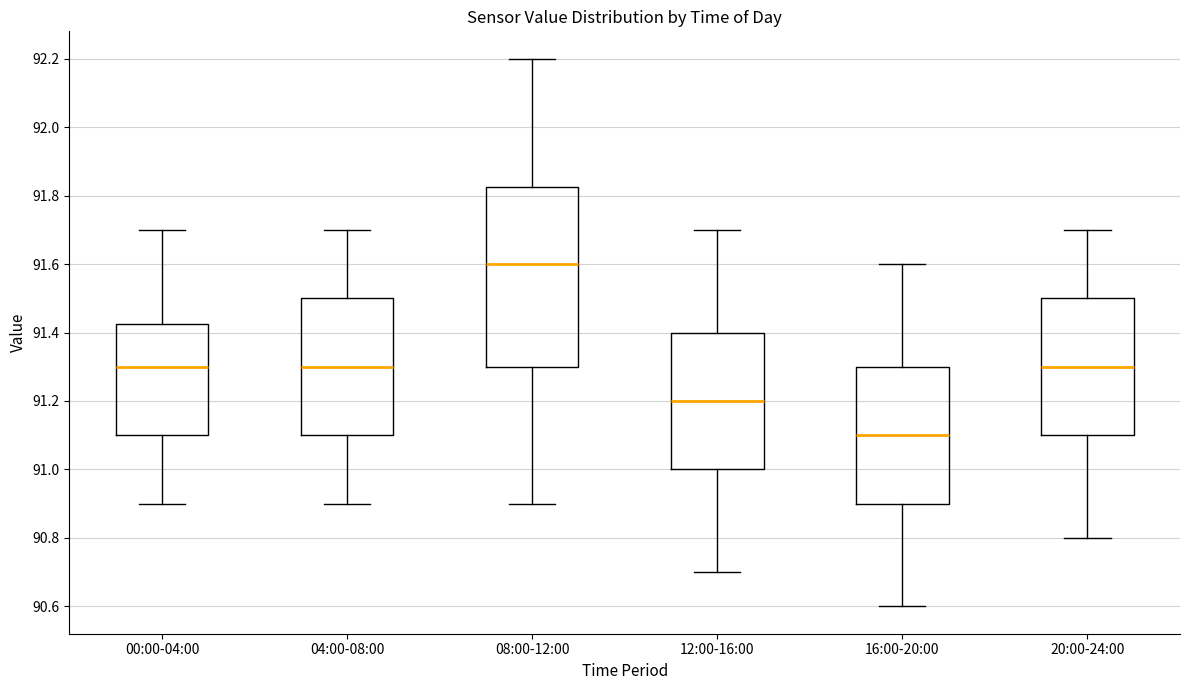

Where is the upper edge of the box for 16:00-20:00 on the y-axis? The values are not printed on the chart, so give them approximately, as read against the axis.

91.30